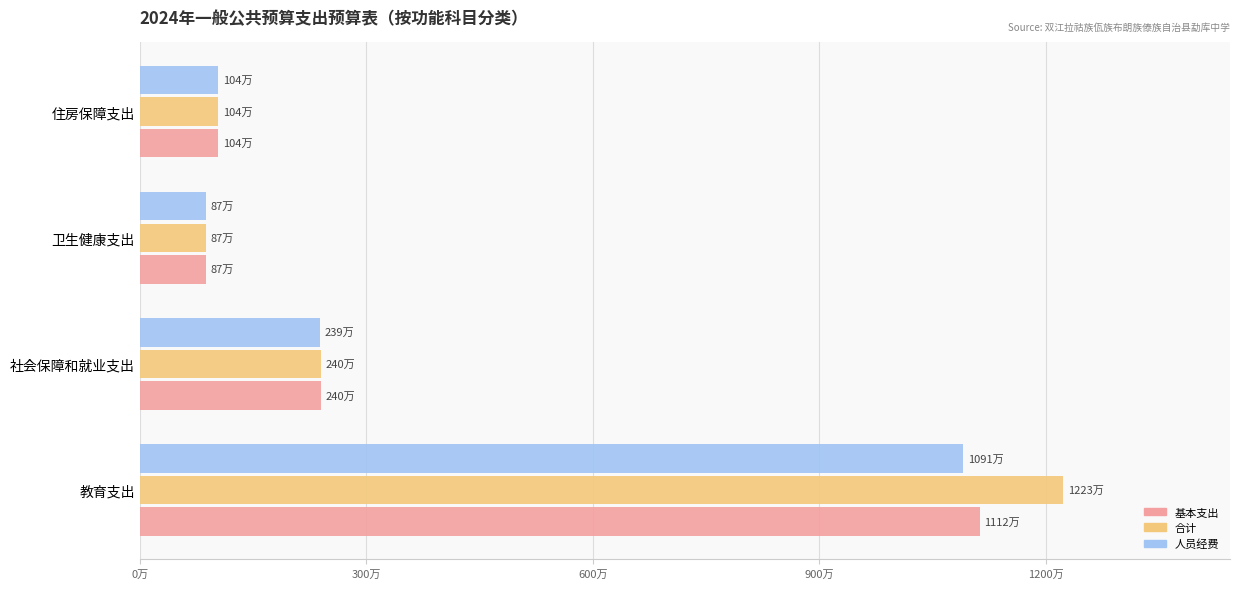

At how many categories does at least one series exceed 5039736?

1